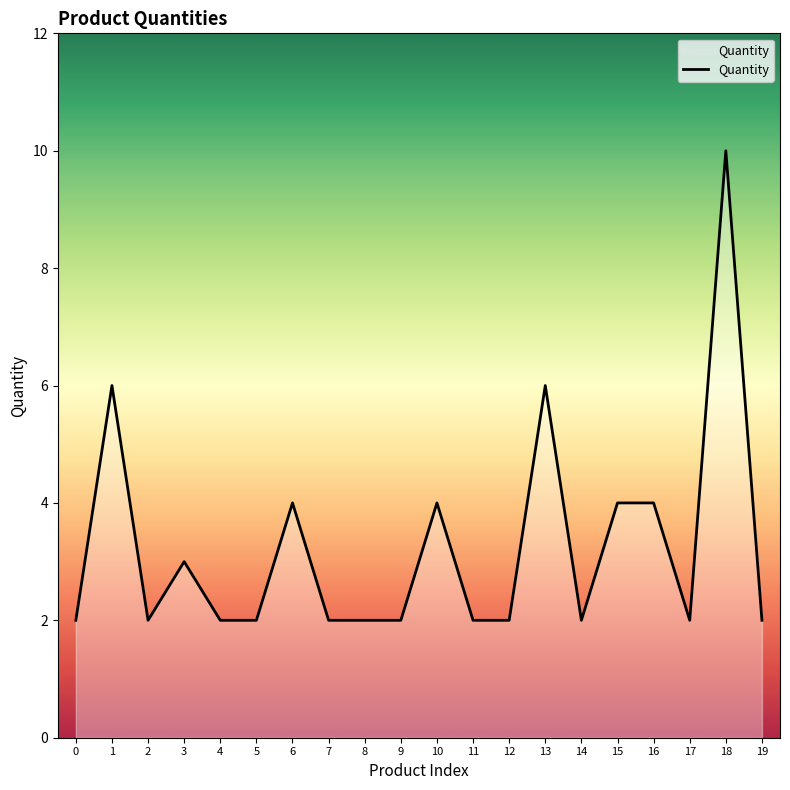

Reading left to right, extract all data points from this chart.

0=2	1=6	2=2	3=3	4=2	5=2	6=4	7=2	8=2	9=2	10=4	11=2	12=2	13=6	14=2	15=4	16=4	17=2	18=10	19=2